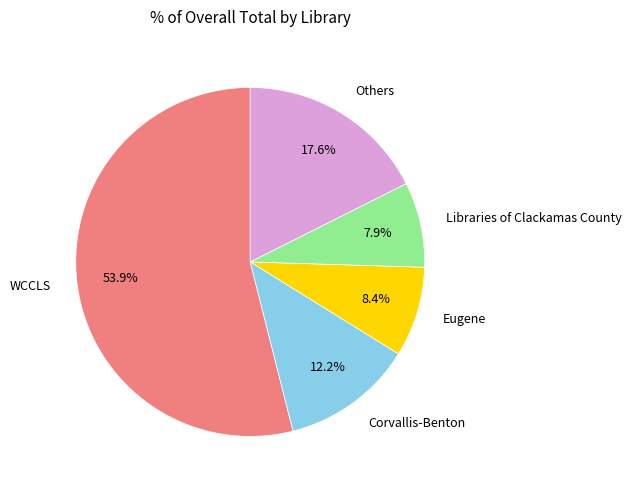

Which category accounts for the majority?

WCCLS